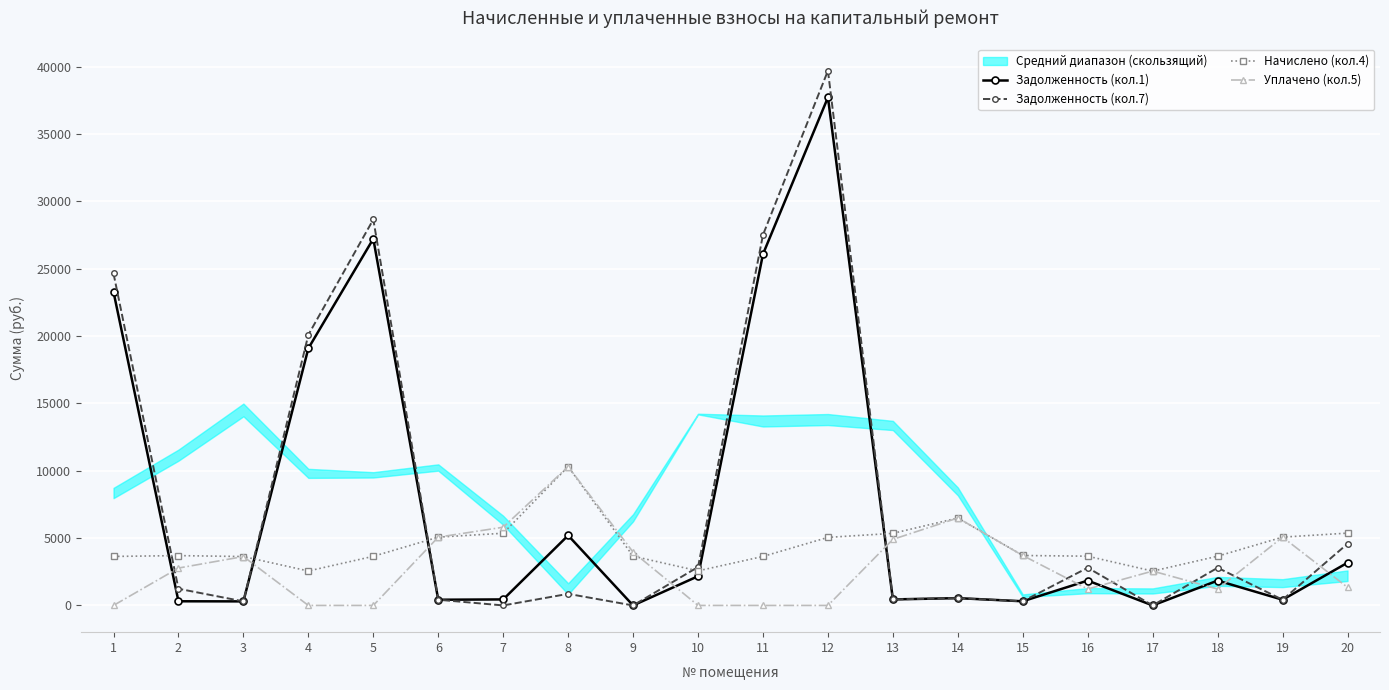

Between which two adjacent categories do Начислено (кол.4) and Задолженность (кол.7) first intersect?

1 and 2